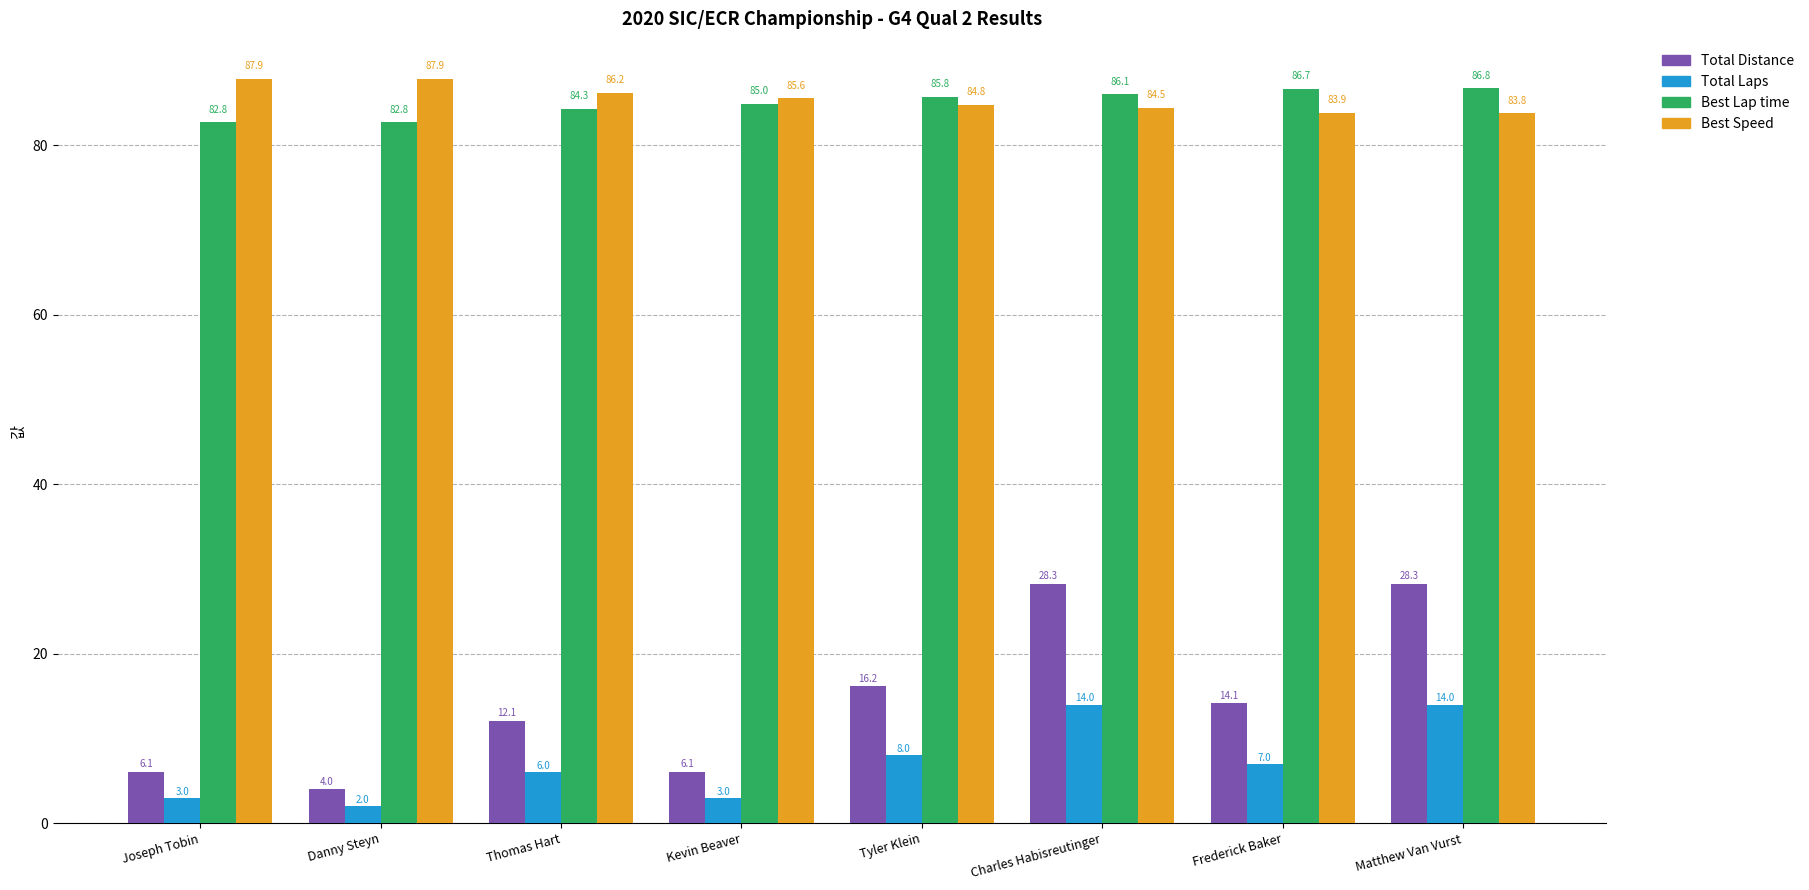

What is the lowest value of the Total Distance series?

4.0